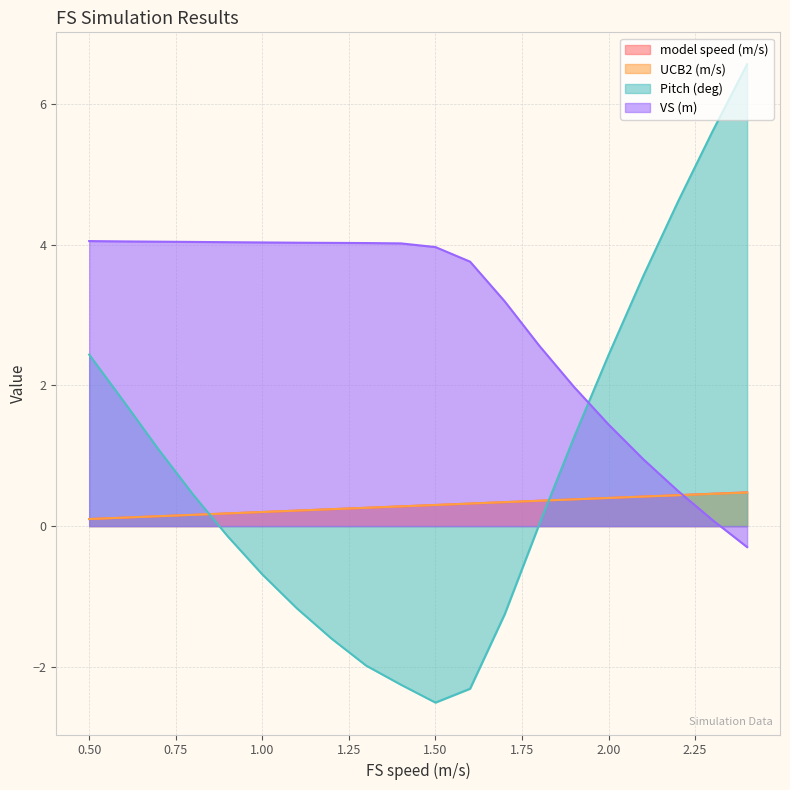

What is the minimum value for model speed (m/s)?

0.1